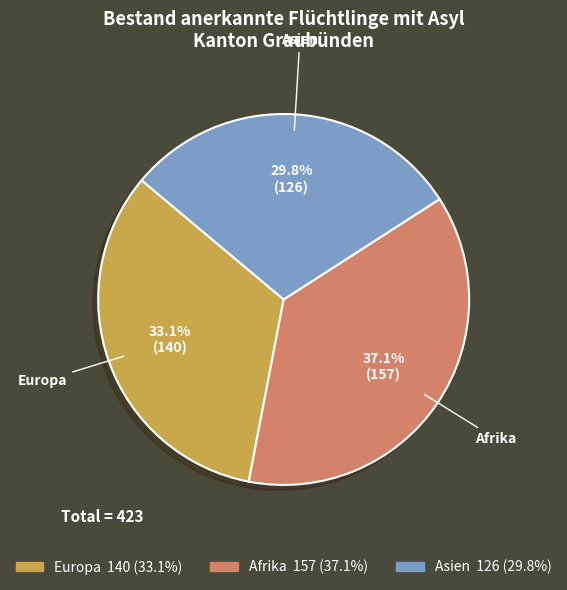

How many segments does this pie chart have?

3